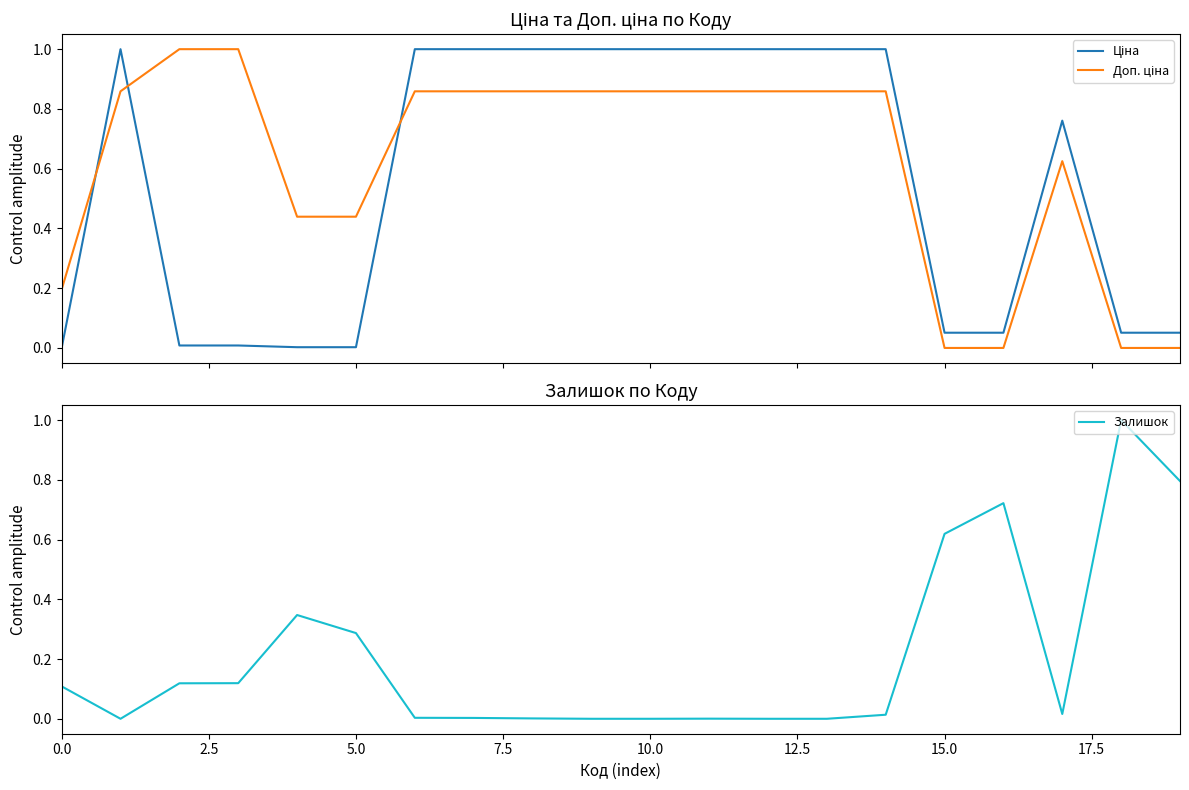

At which category is the sum across all series the highest?

14